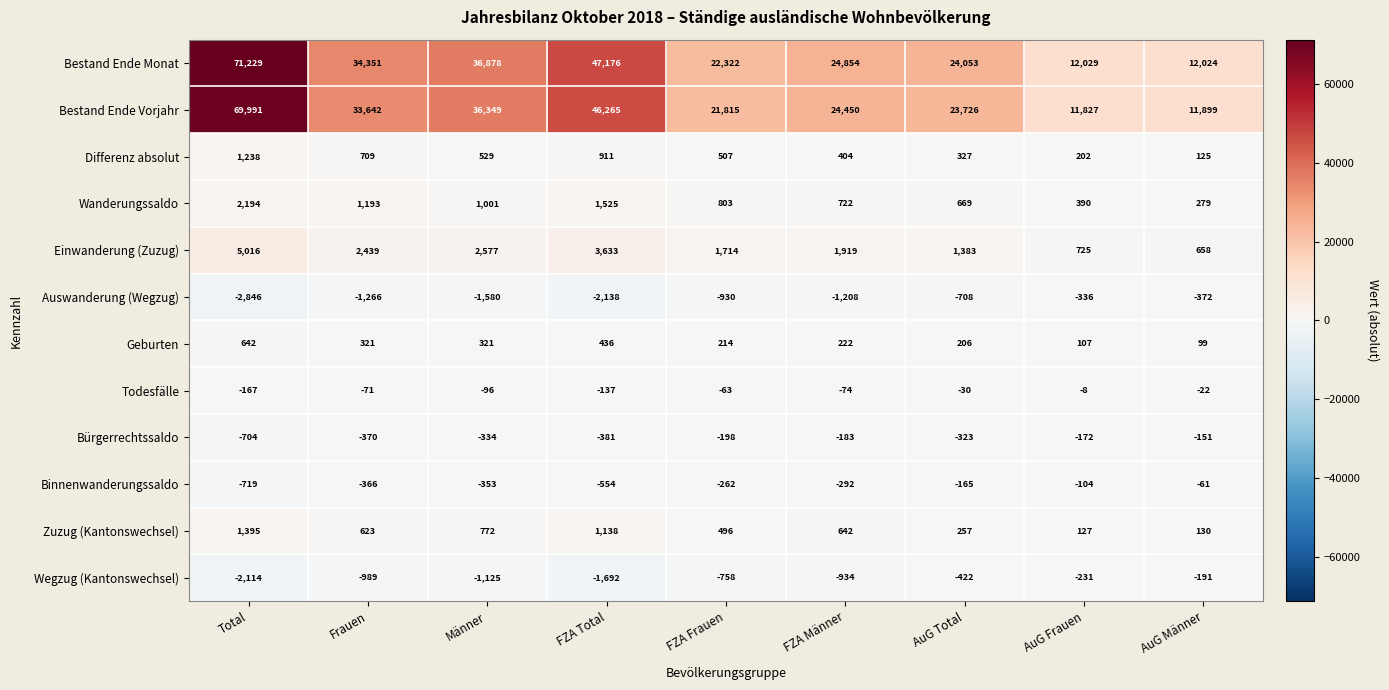

Rank the series at Männer from lowest to highest value.

Auswanderung (Wegzug), Wegzug (Kantonswechsel), Binnenwanderungssaldo, Bürgerrechtssaldo, Todesfälle, Geburten, Differenz absolut, Zuzug (Kantonswechsel), Wanderungssaldo, Einwanderung (Zuzug), Bestand Ende Vorjahr, Bestand Ende Monat